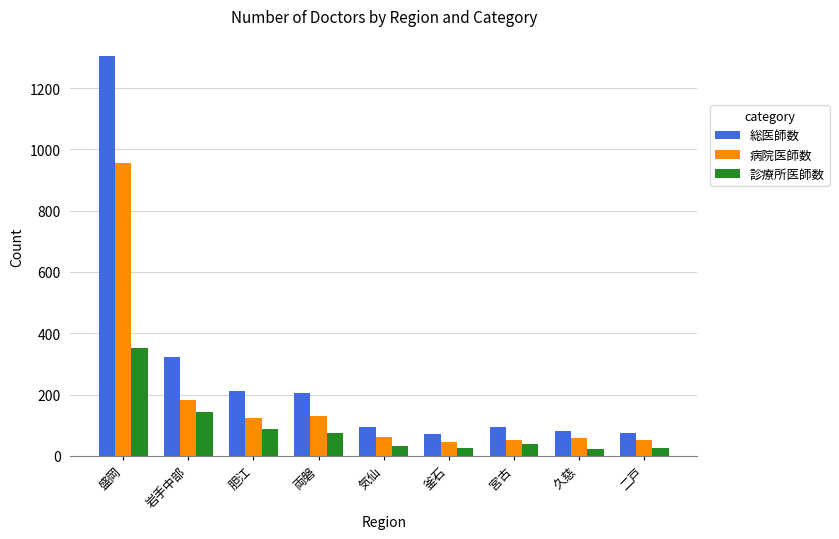

Which series has the largest total across all categories?

総医師数